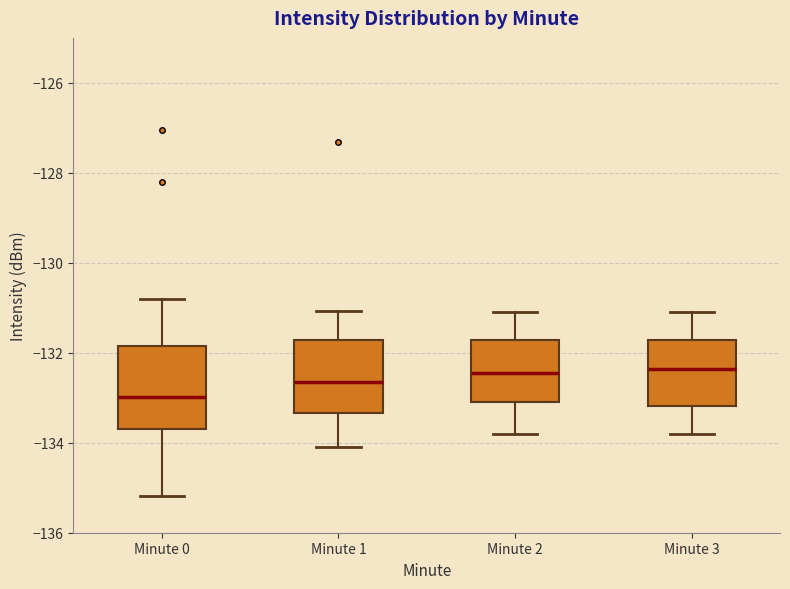

Which box is the tallest, from its lower edge to its upper edge?

Minute 0